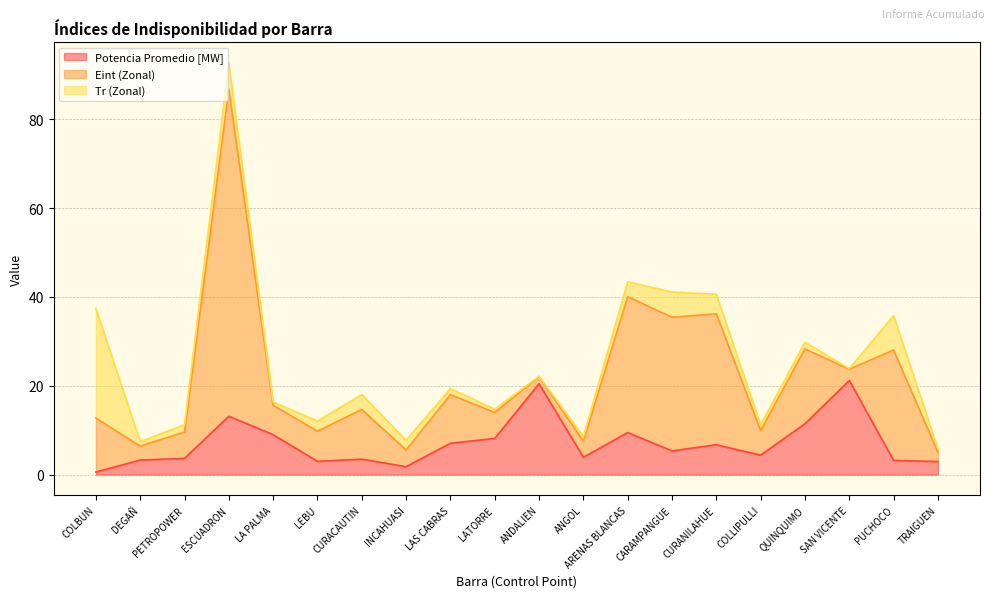

Reading left to right, list all the values displayed in this chart.

Potencia Promedio [MW]: 0.6	3.3	3.6	13.1	9.0	3.0	3.5	1.8	7.0	8.1	20.4	3.9	9.4	5.3	6.7	4.4	11.4	21.2	3.2	2.9
Eint (Zonal): 12.1	3.1	5.9	73.6	6.6	6.8	11.2	3.8	10.9	5.9	1.6	3.7	30.6	30.1	29.5	5.5	16.9	2.5	24.9	2.1
Tr (Zonal): 24.8	1.0	1.6	5.9	0.7	2.3	3.3	2.2	1.4	0.7	0.1	1.0	3.4	5.7	4.4	1.3	1.5	0.1	7.8	0.7